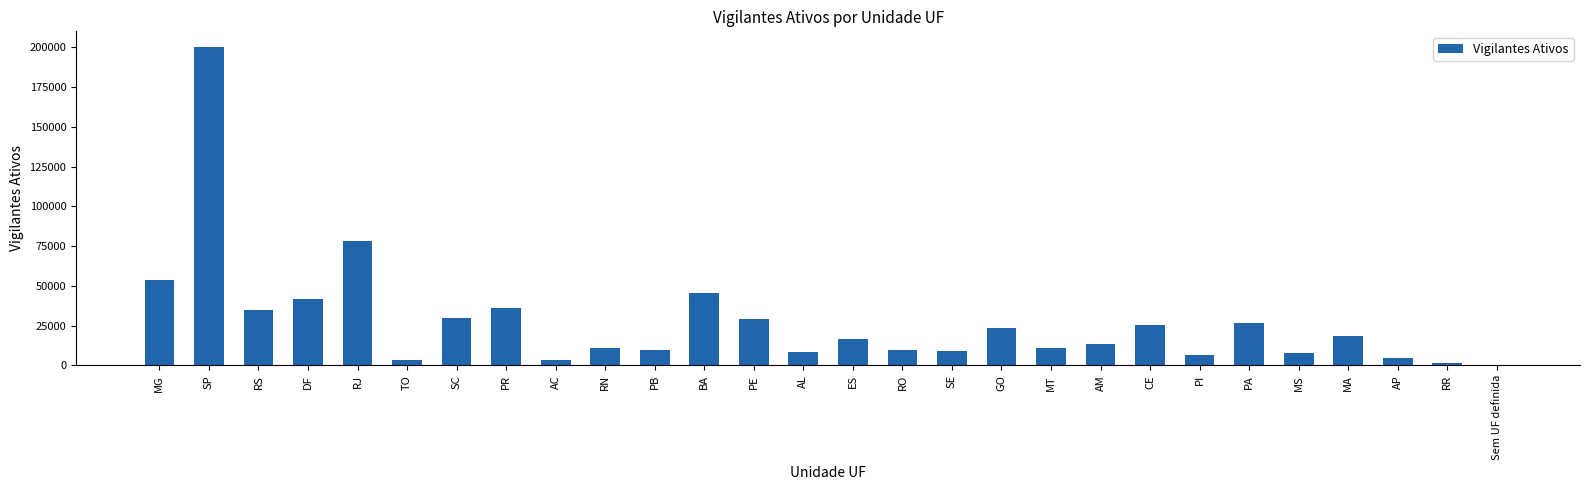

Where is the data nearest to the value 100045?

RJ